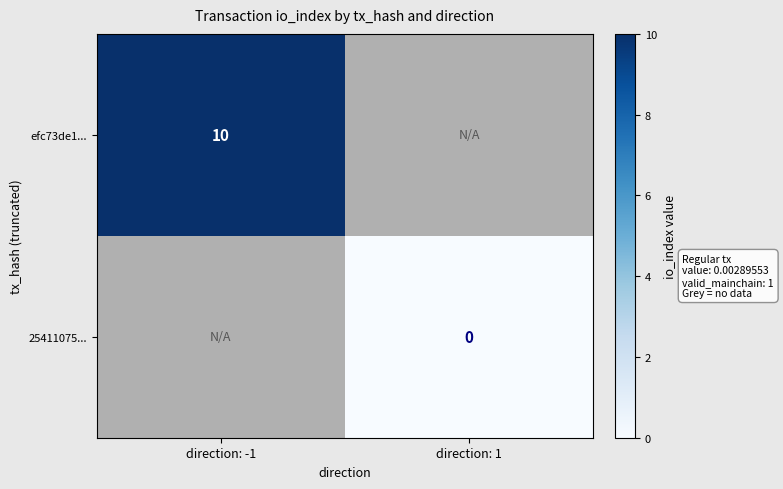

The value of efc73de1... at direction: -1 is 15. True or false?

False